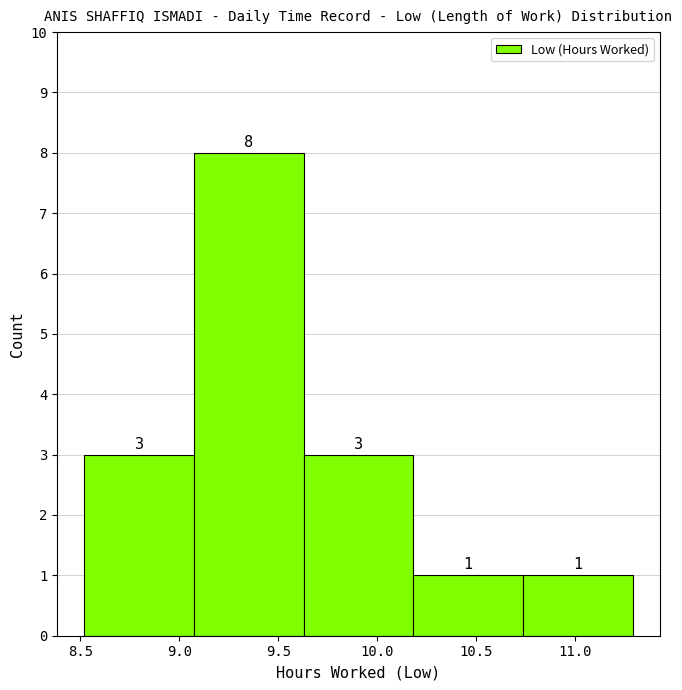

What is the height of the bar covering 10.20 to 10.75 on the x-axis? The bar edges are not printed on the chart, so give them approximately, as read against the axis.

1